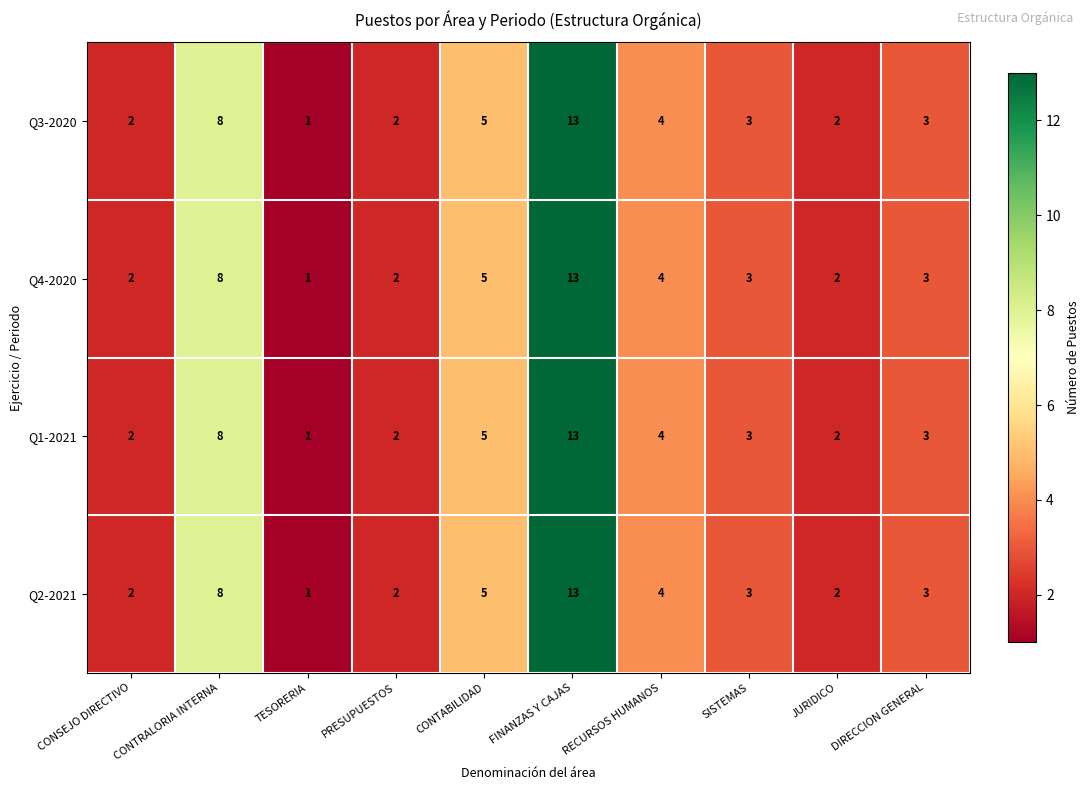

At which category is the sum across all series the highest?

FINANZAS Y CAJAS